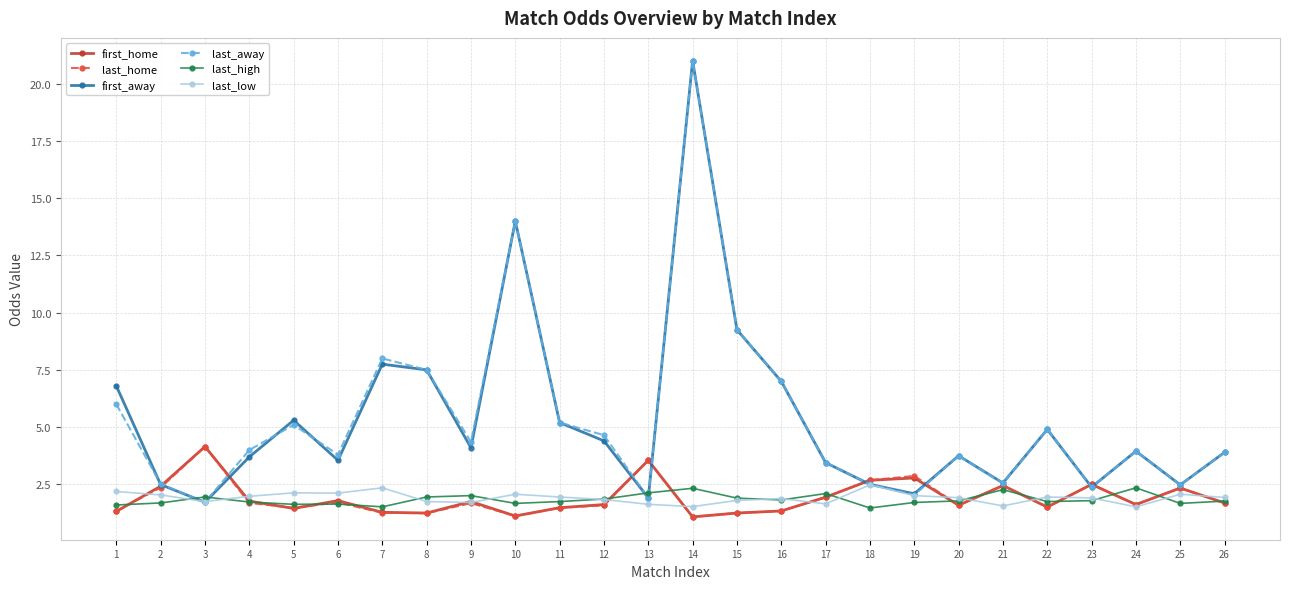

What is the value of the last_away point at the 24th from the left?

4.0